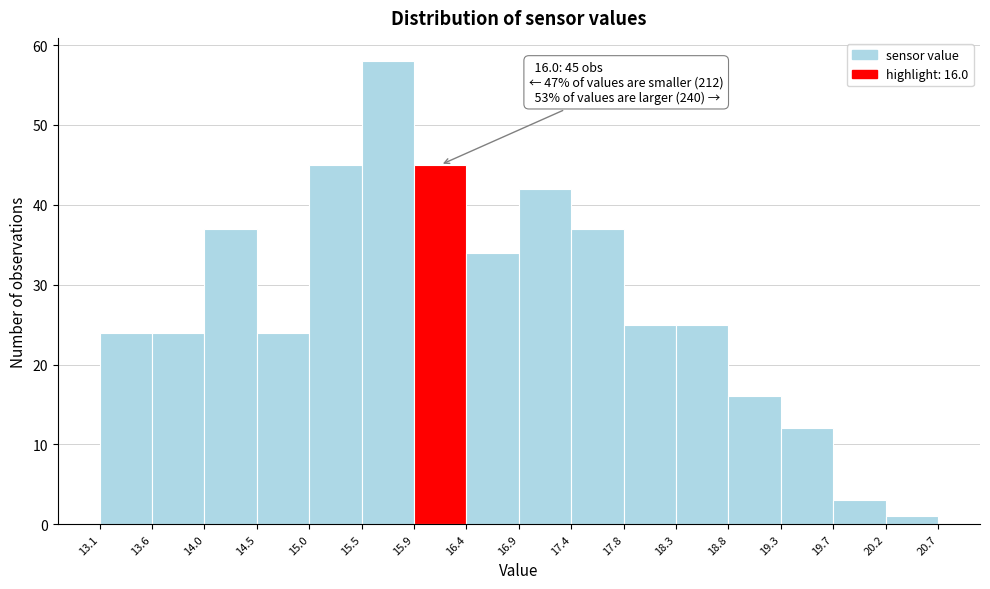

Which range on the x-axis has the tallest bar?

15.5 to 15.9